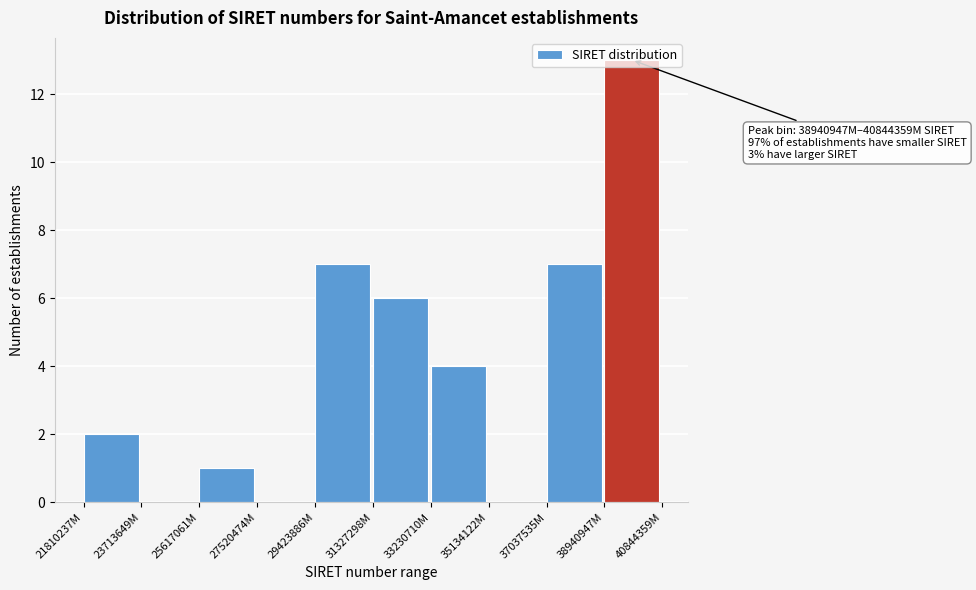

True or false: the data shows -6 at 23713649M.

False